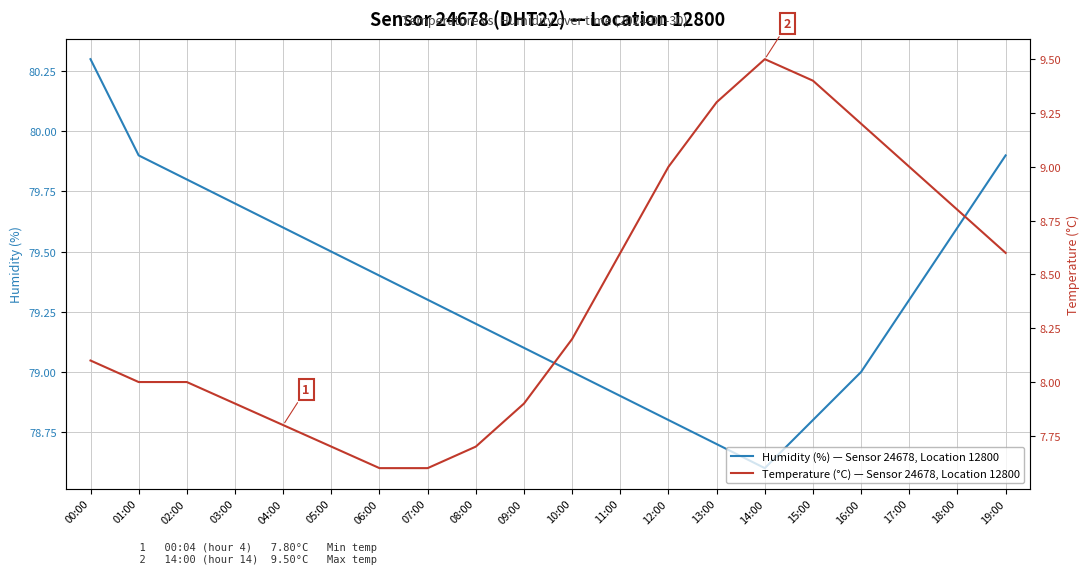

True or false: Temperature (°C) — Sensor 24678, Location 12800 and Humidity (%) — Sensor 24678, Location 12800 cross at least once.

False